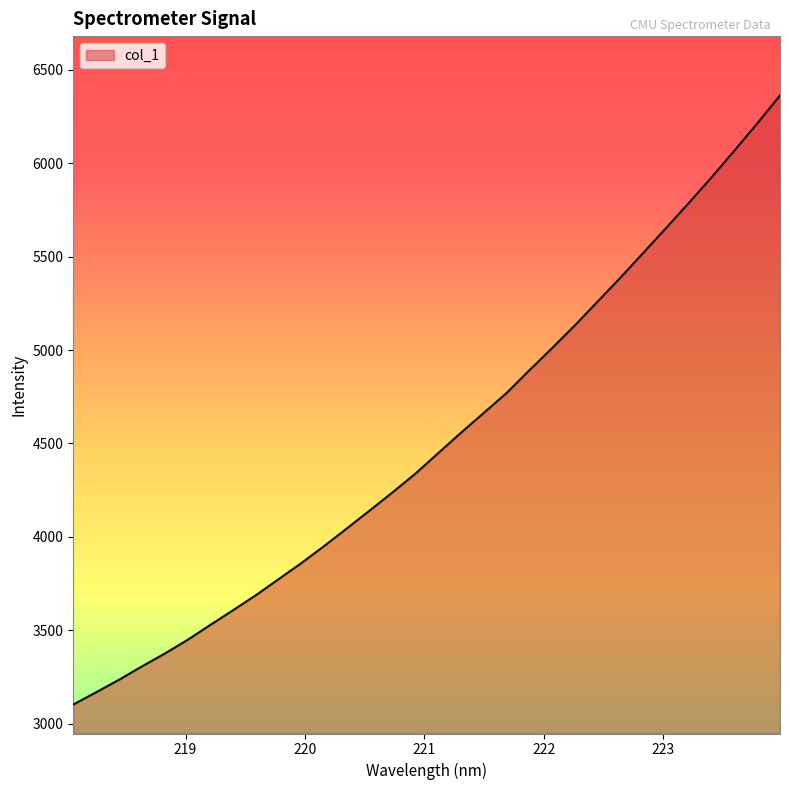

What is the difference between the maximum and minimum values?

3261.7